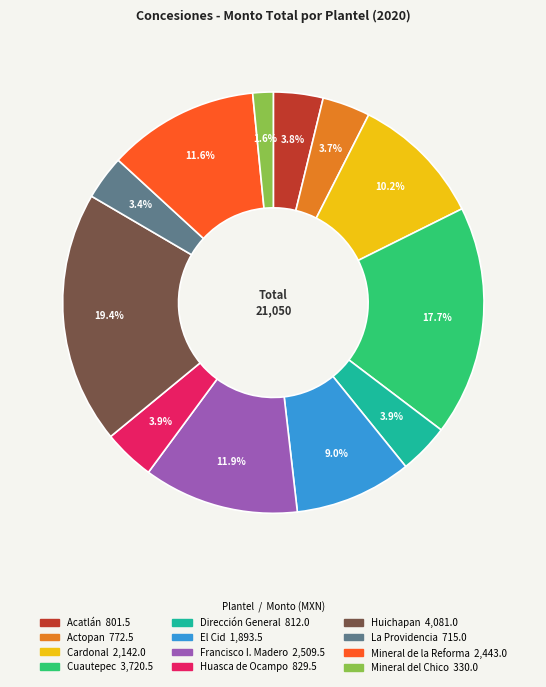

How many segments does this pie chart have?

12